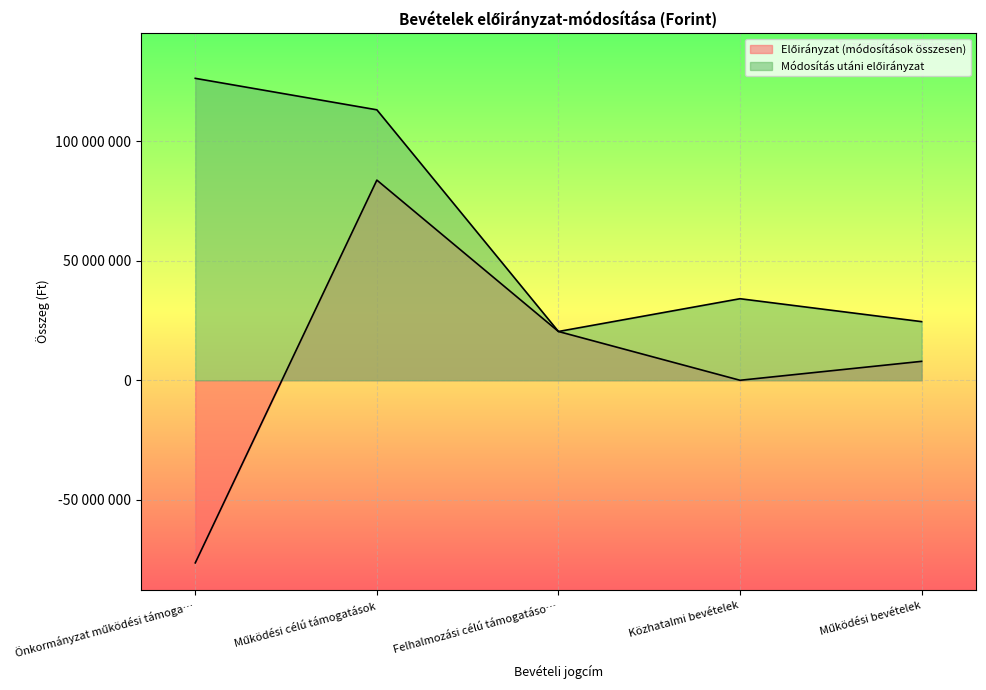

At Működési bevételek, list the series in order from largest to smallest.

Módosítás utáni előirányzat, Előirányzat (módosítások összesen)